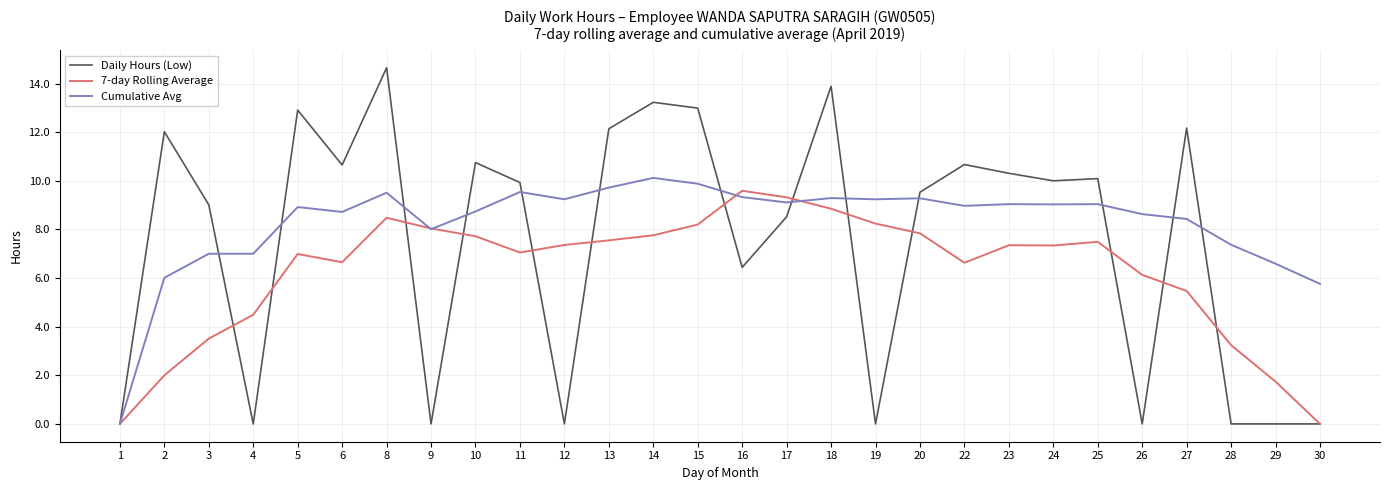

What is the sum of all Daily Hours (Low) values?

209.9